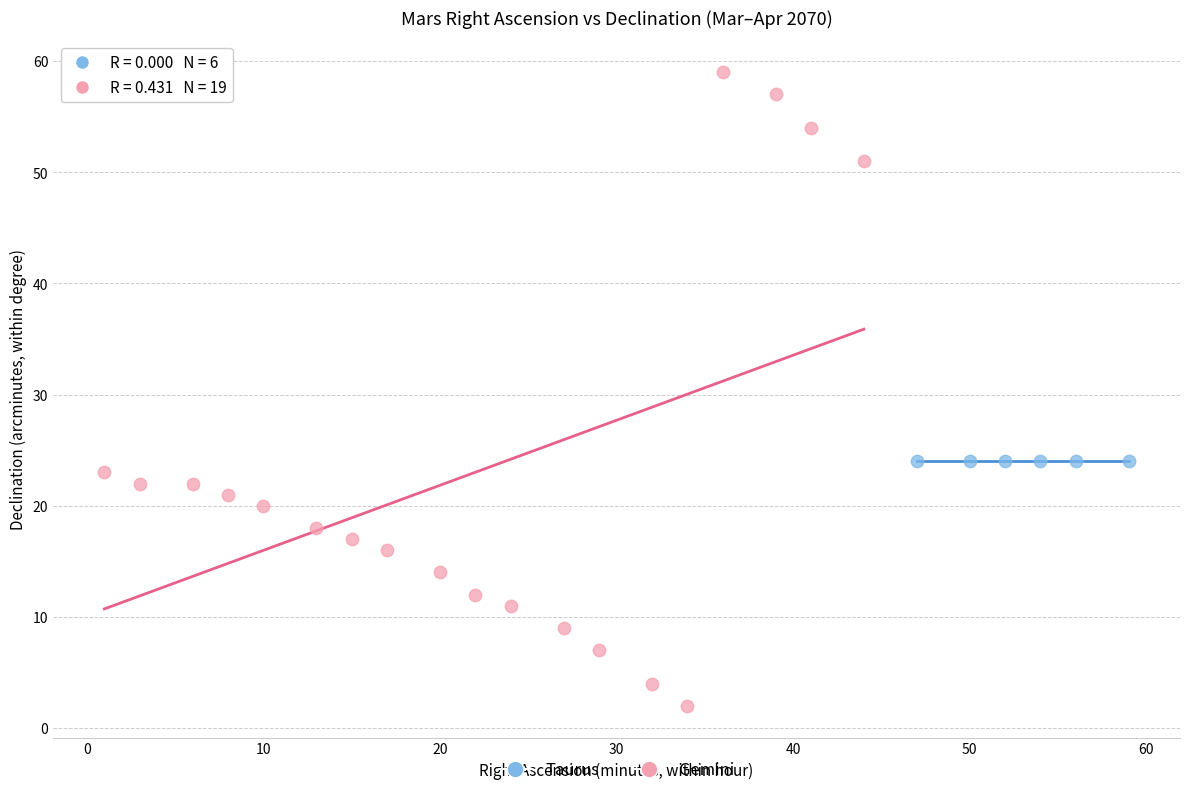

Which series contains the highest Y value?

Gemini